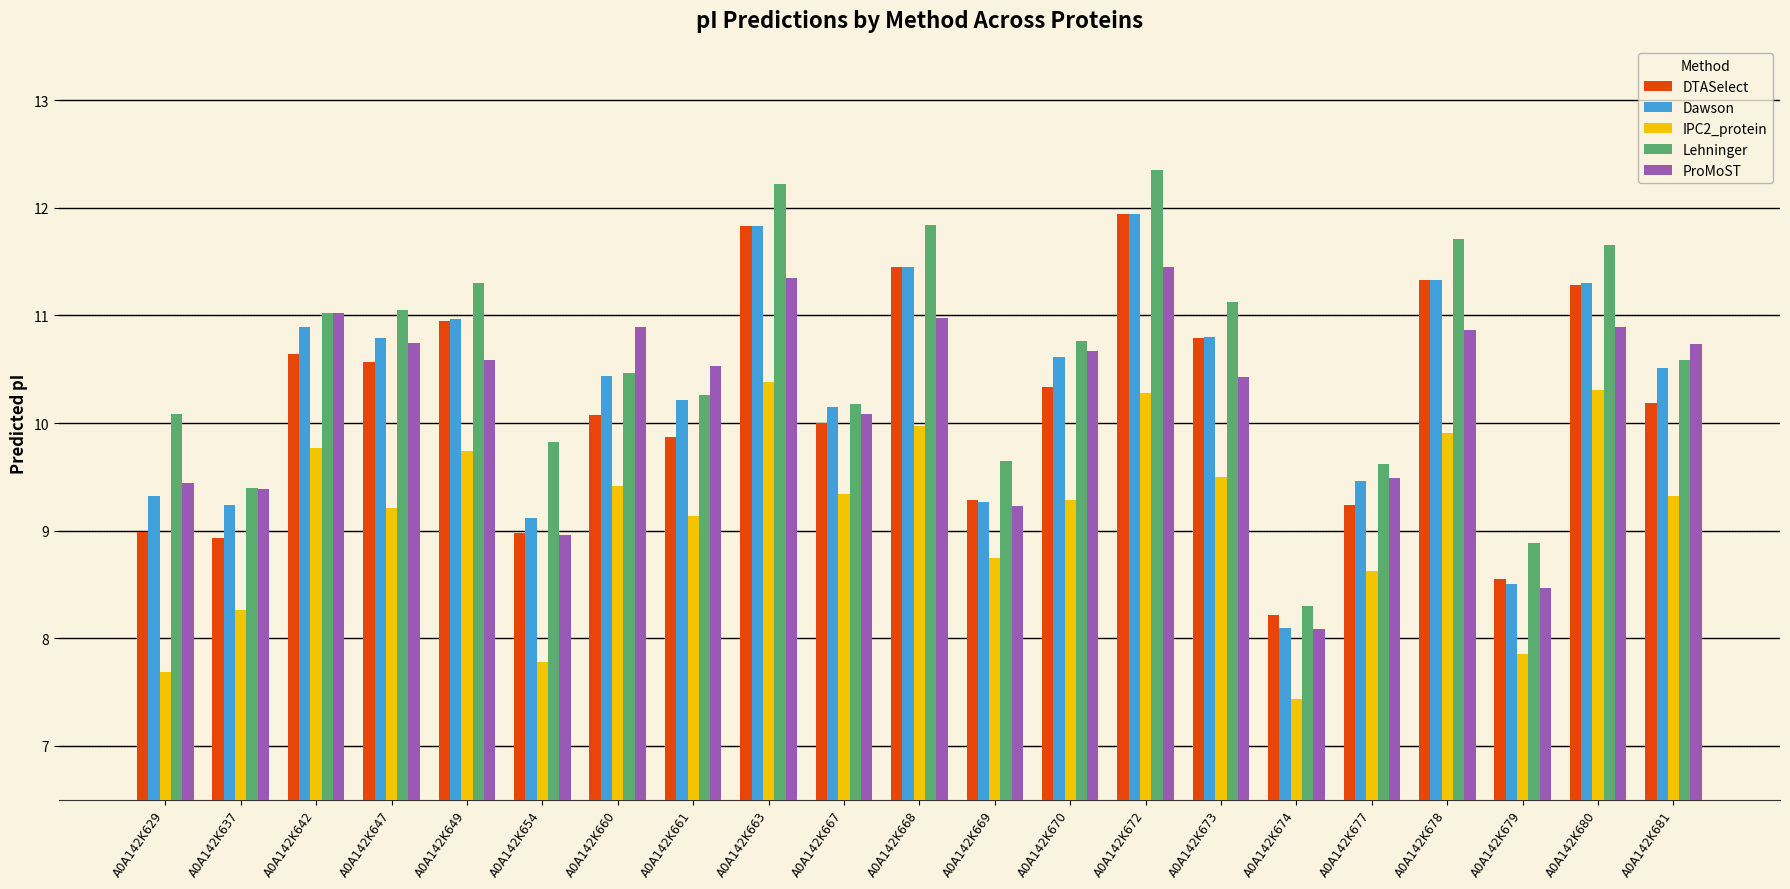

How many groups of bars are there?

21